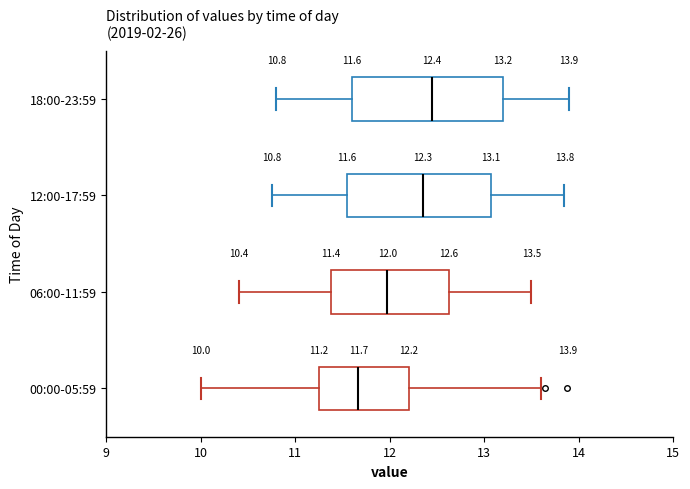

Which box's median line is the furthest to the left?

00:00-05:59